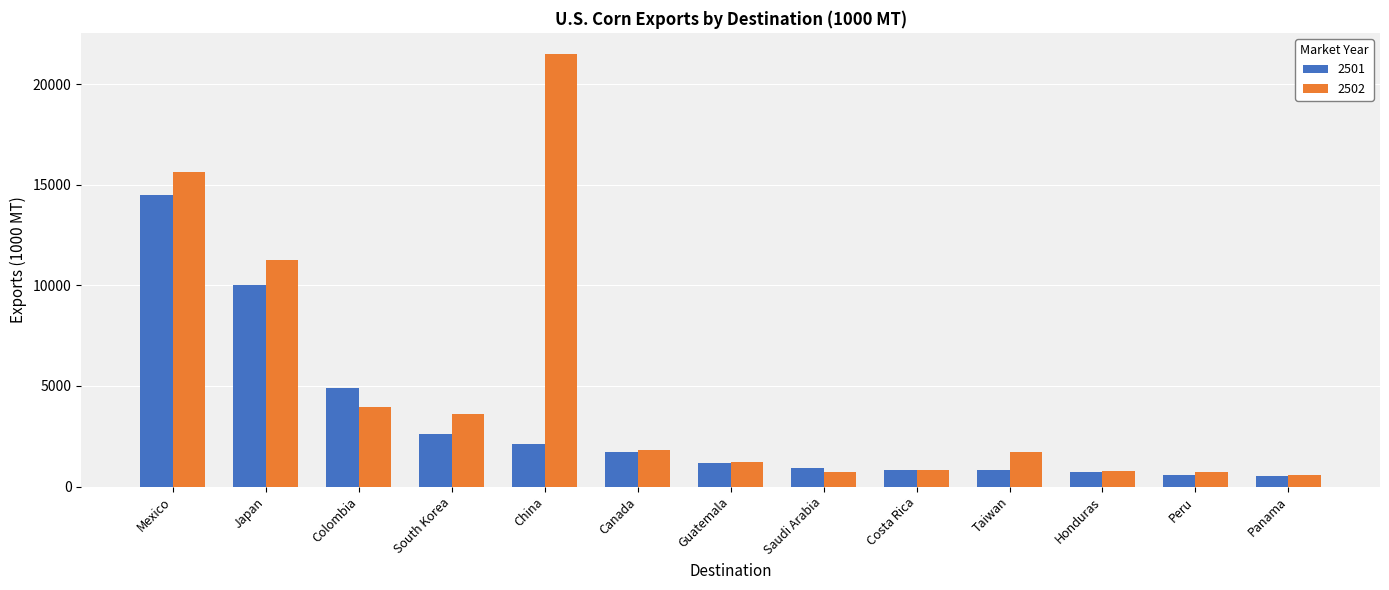

Is the value of 2502 at Costa Rica greater than the value of 2501 at Colombia?

No